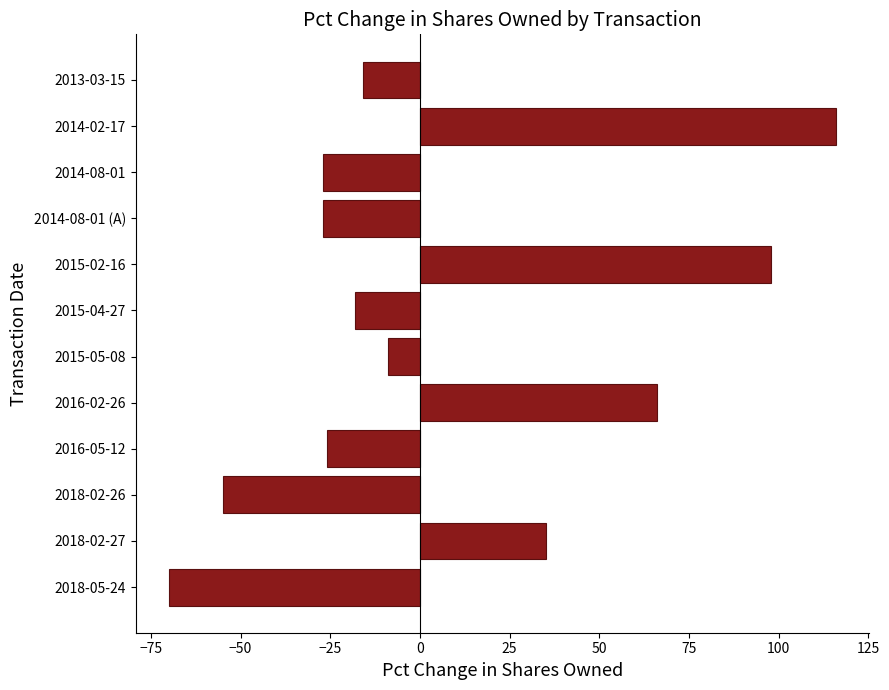

What is the sum of all values?

67